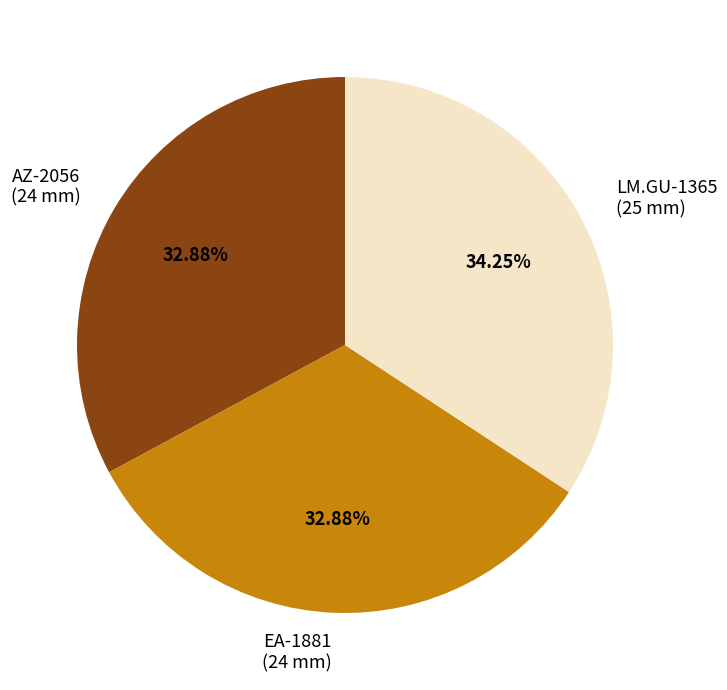

Is there a majority slice in this chart?

No